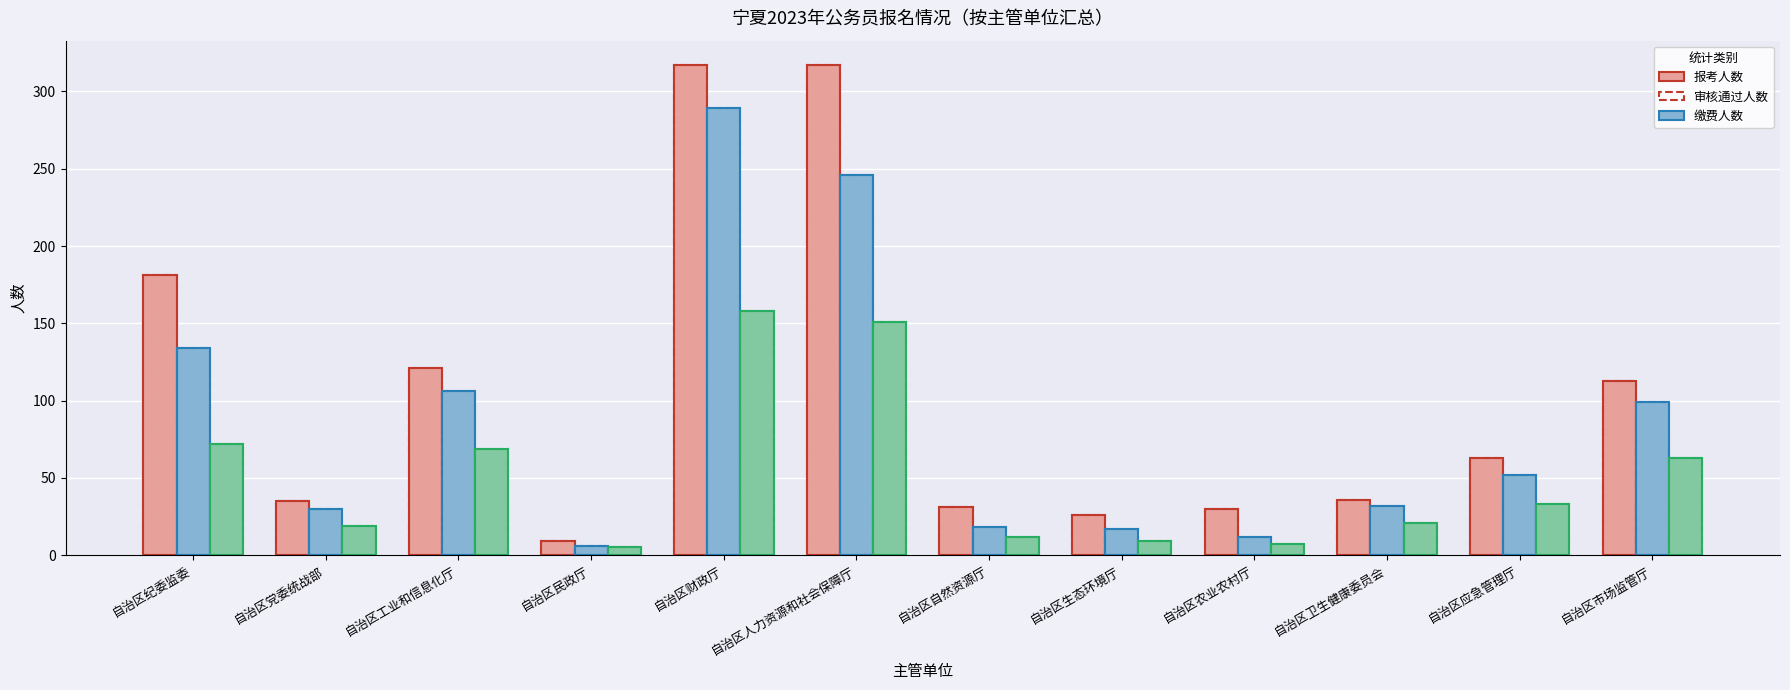

What is the spread (max minus min) of values at 自治区纪委监委?

109